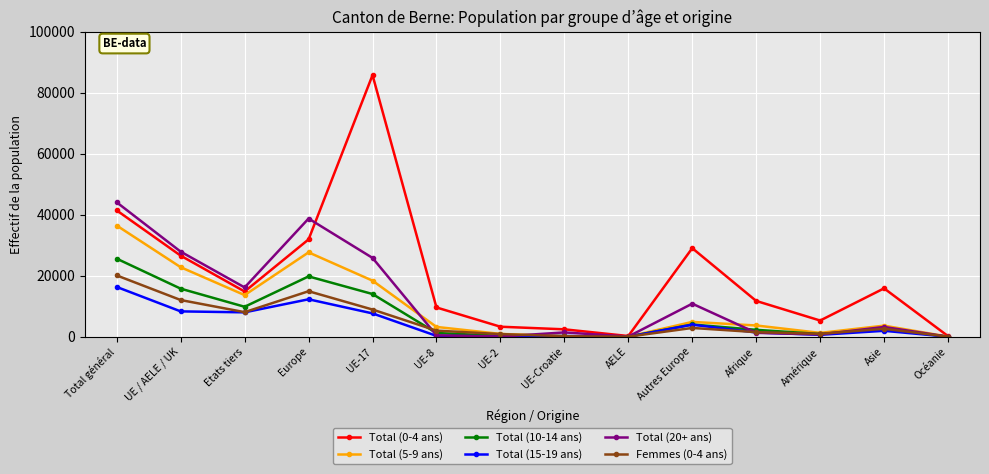

What value does the Total (0-4 ans) series have at Etats tiers?

14836